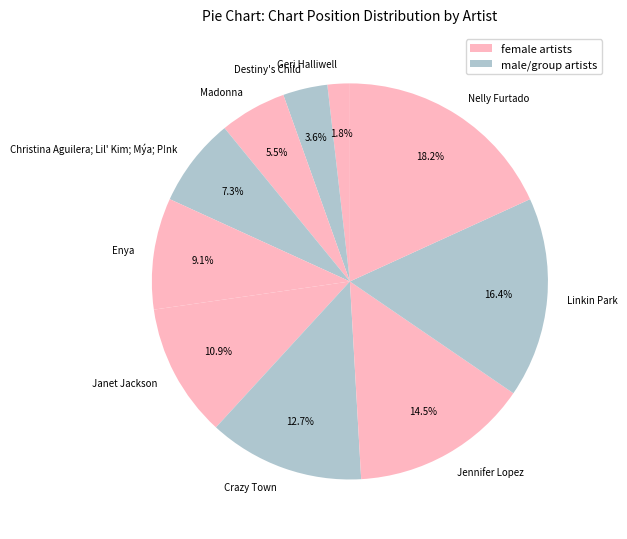

Is it true that Christina Aguilera; Lil' Kim; Mýa; P!nk is 7% of the pie?

True